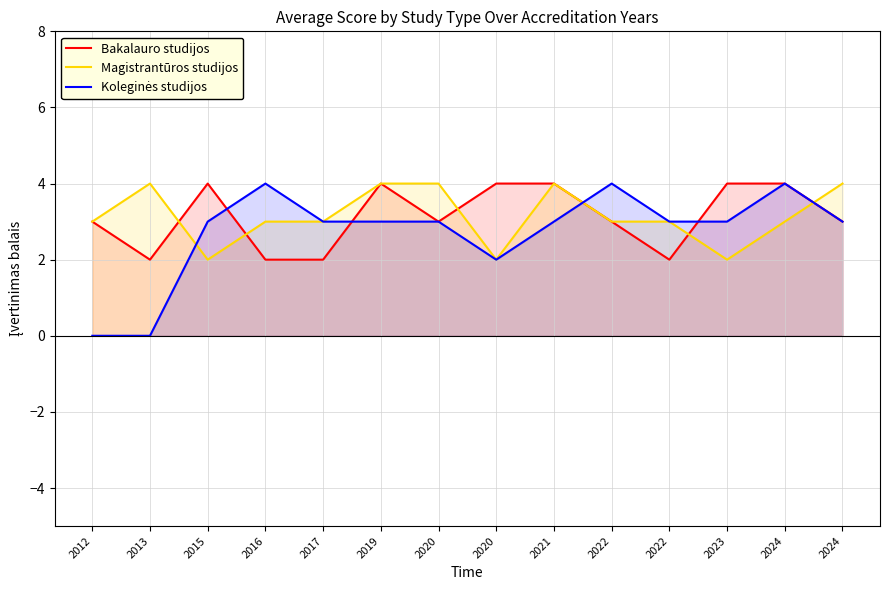

Where do Bakalauro studijos and Magistrantūros studijos first cross each other?

2013 and 2015